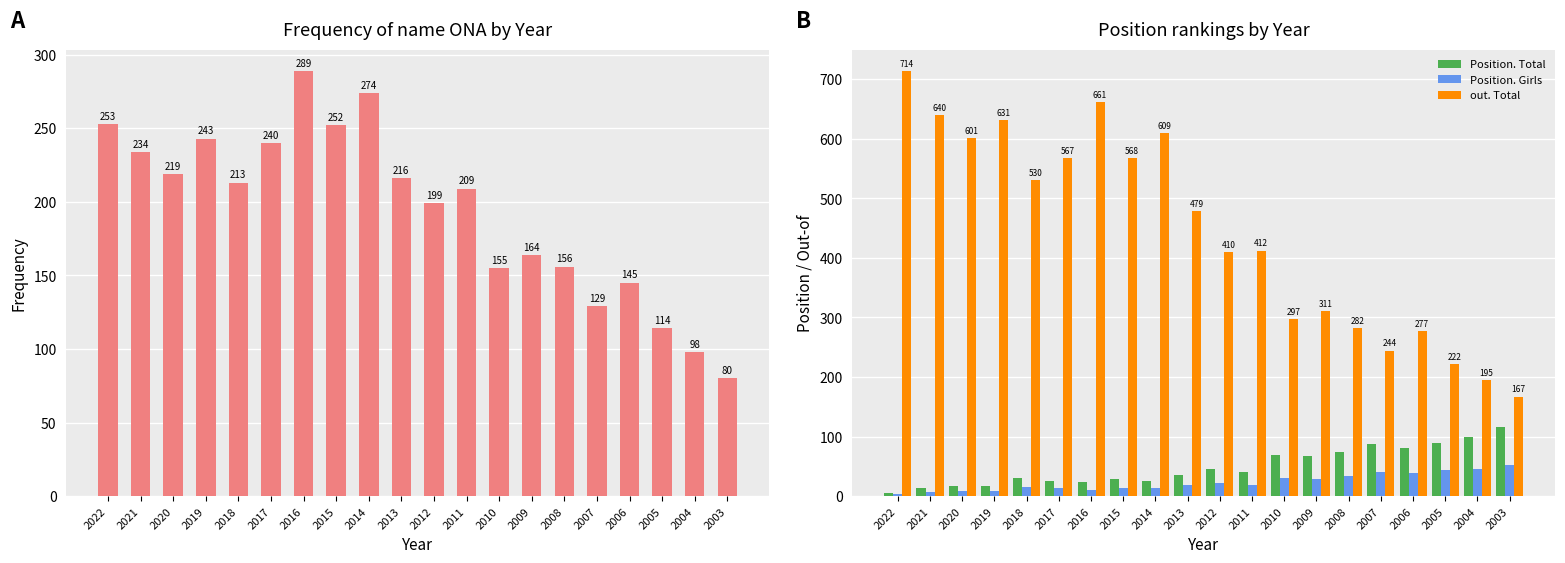

Does the chart contain any negative values?

No